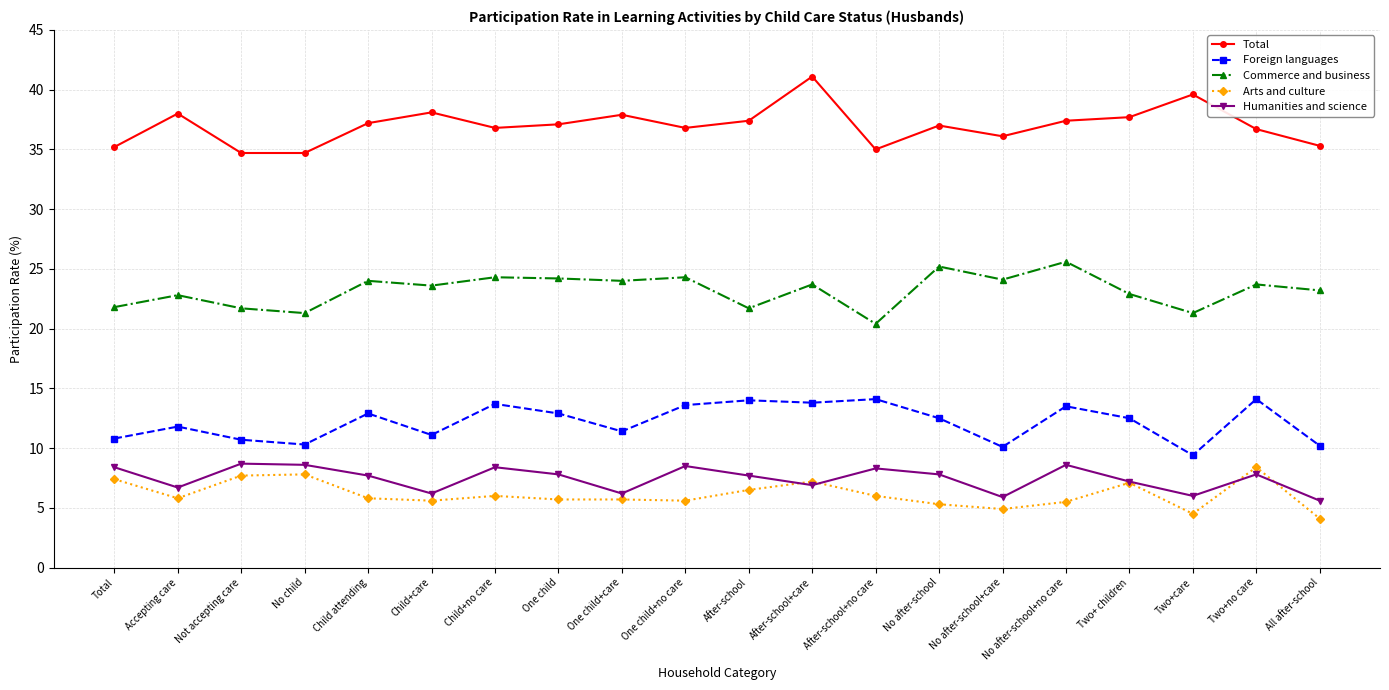

Between After-school+care and After-school+no care, which series saw the biggest shift?

Total